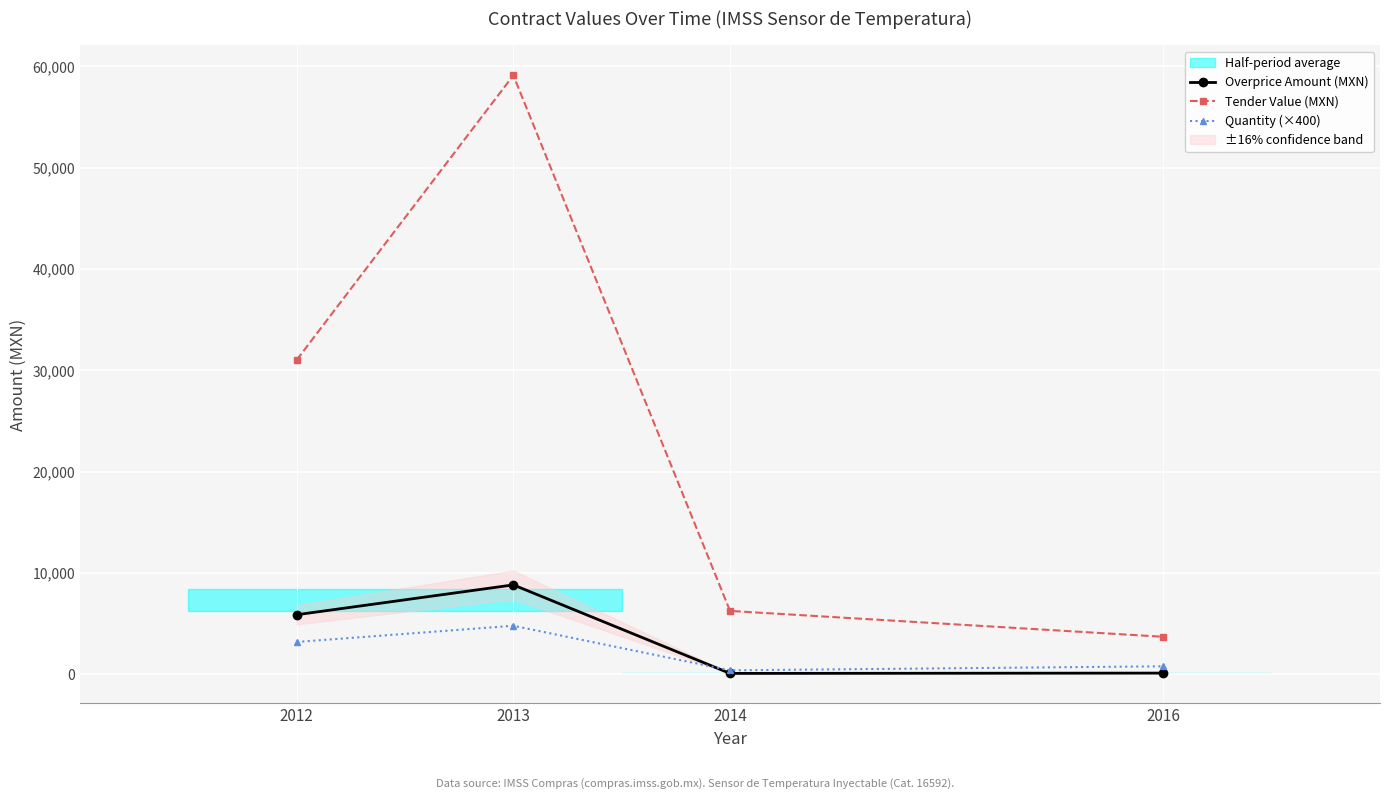

What is the average value of the Overprice Amount (MXN) series?

3736.6